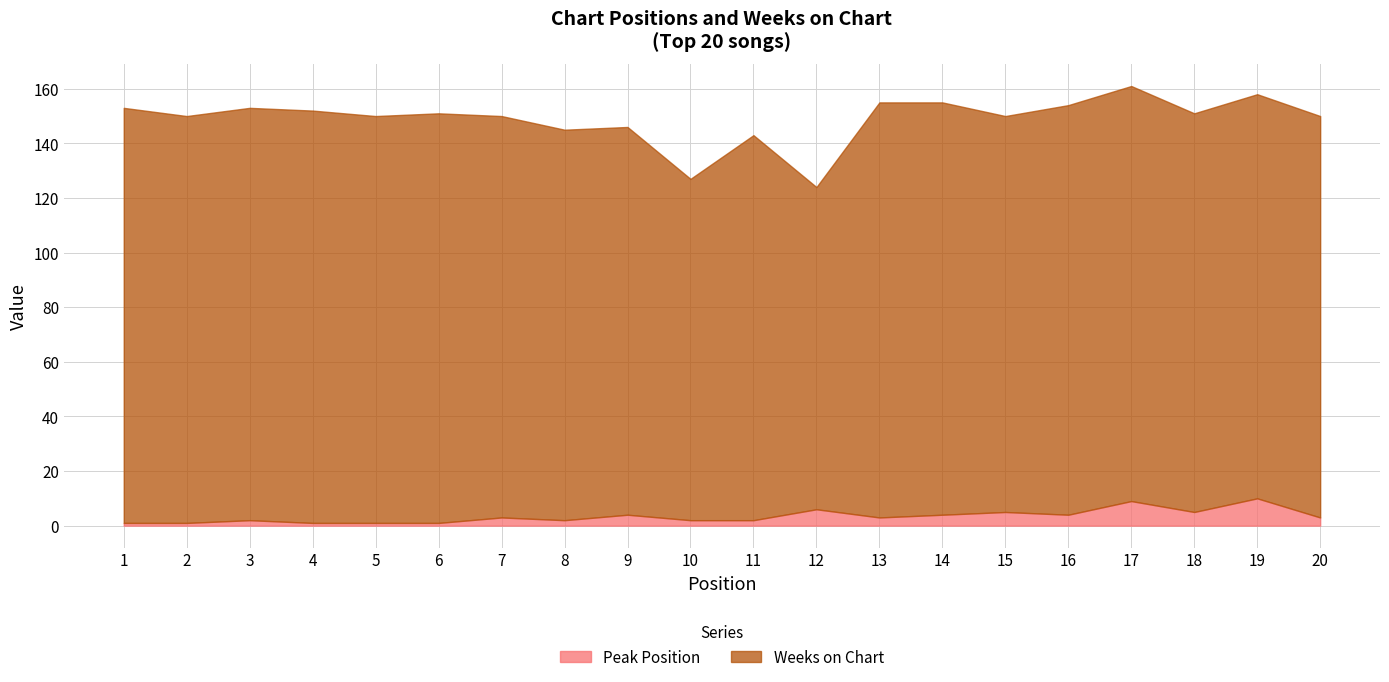

What is the total value across all series at 16?

154